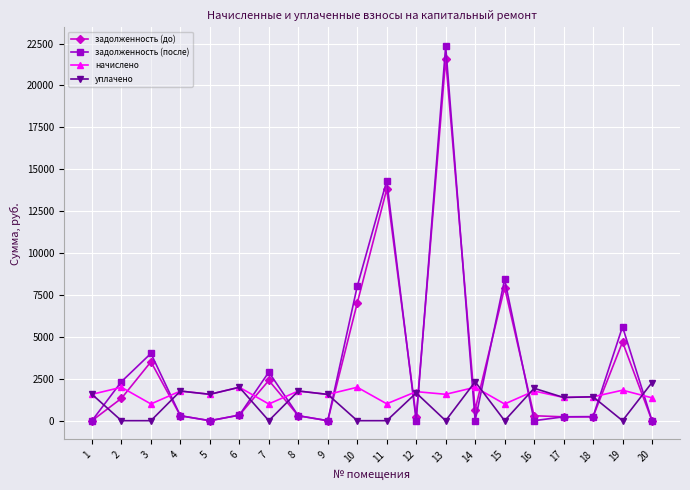

How many data points in уплачено are above 1567?

10